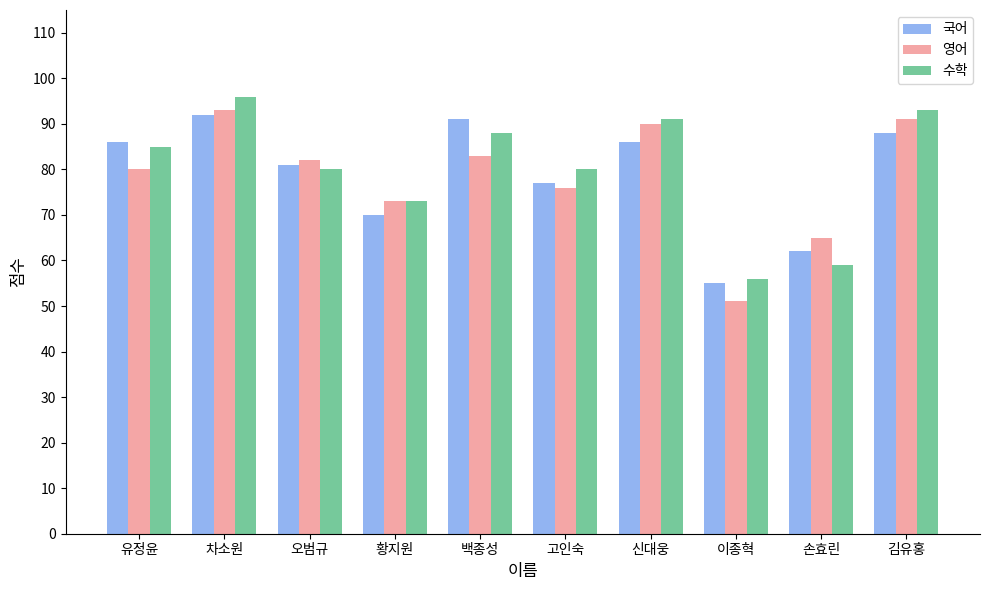

At which category is the sum across all series the highest?

차소원